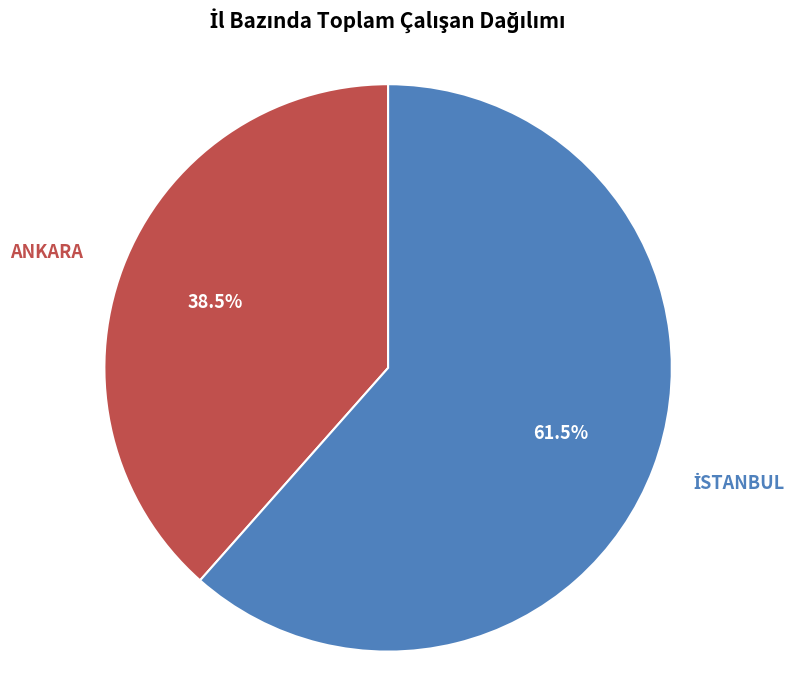

Is there any slice that represents more than half of the pie?

Yes